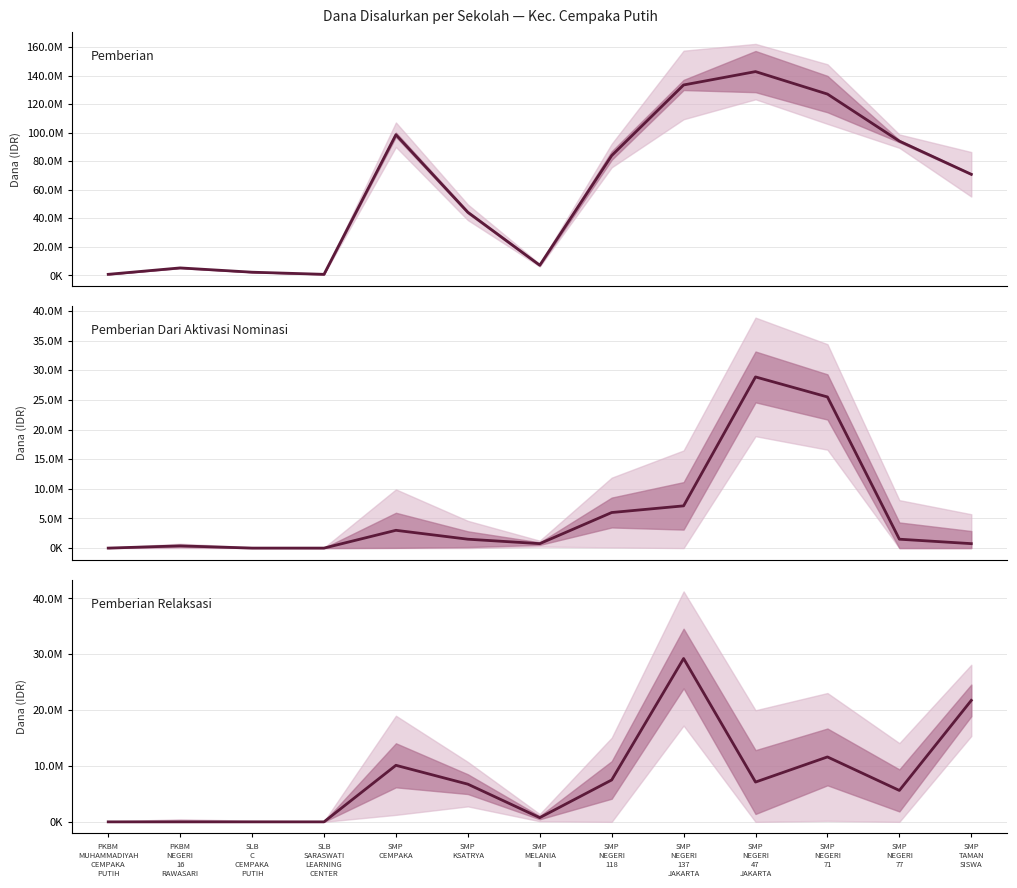

What is the difference between the highest and lowest values at PKBM
MUHAMMADIYAH
CEMPAKA
PUTIH?

750000